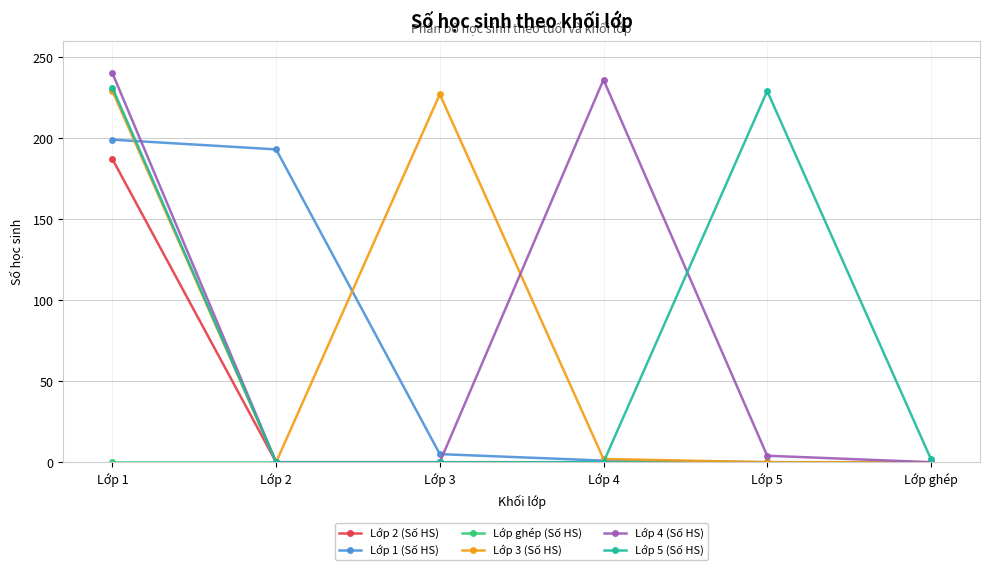

The value of Lớp 2 (Số HS) at Lớp ghép is 94. True or false?

False